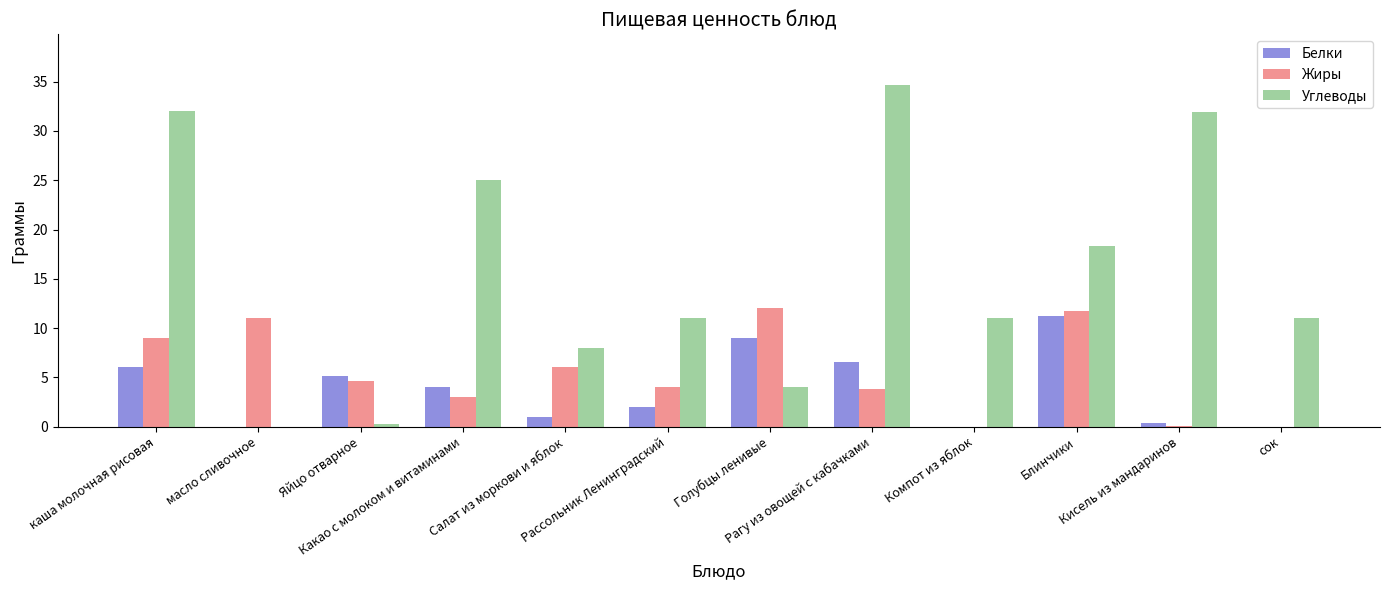

Does the chart contain stacked bars?

No